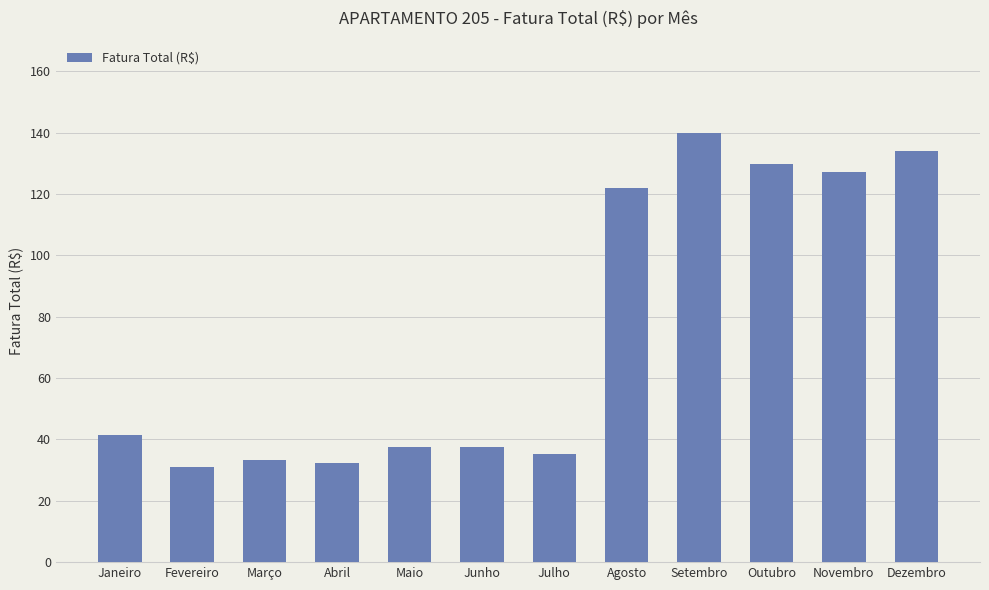

Which has a higher value, Julho or Outubro?

Outubro